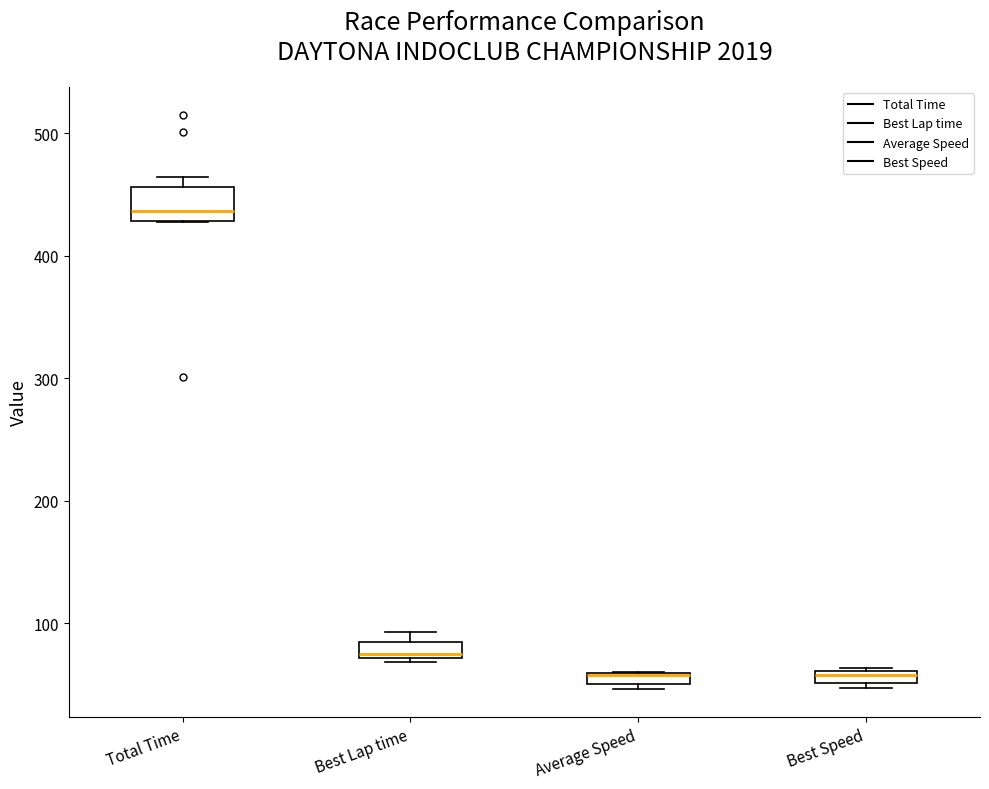

Which box is the tallest, from its lower edge to its upper edge?

Total Time